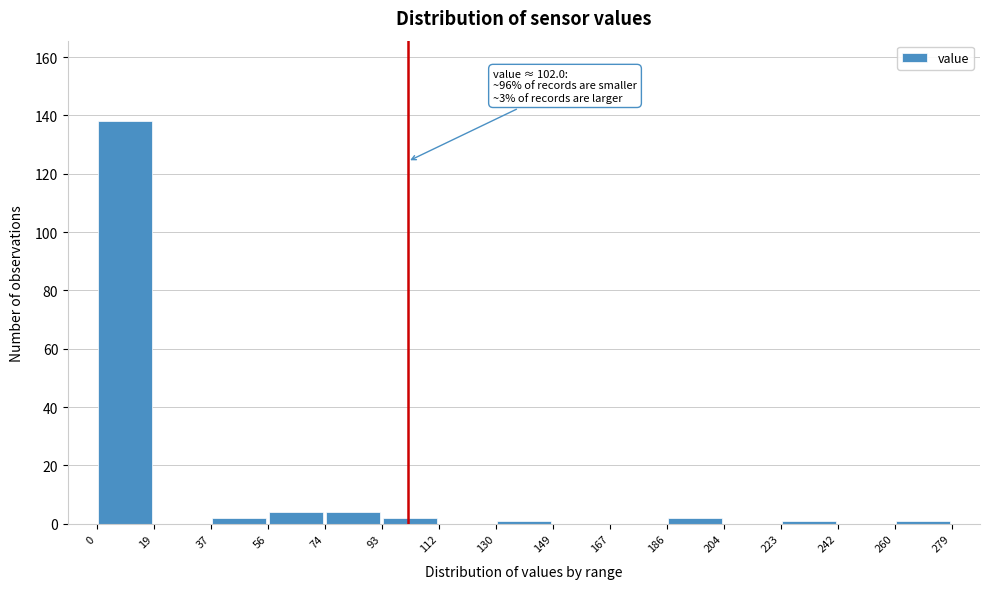

Over which range of the x-axis is the bar tallest?

0 to 19